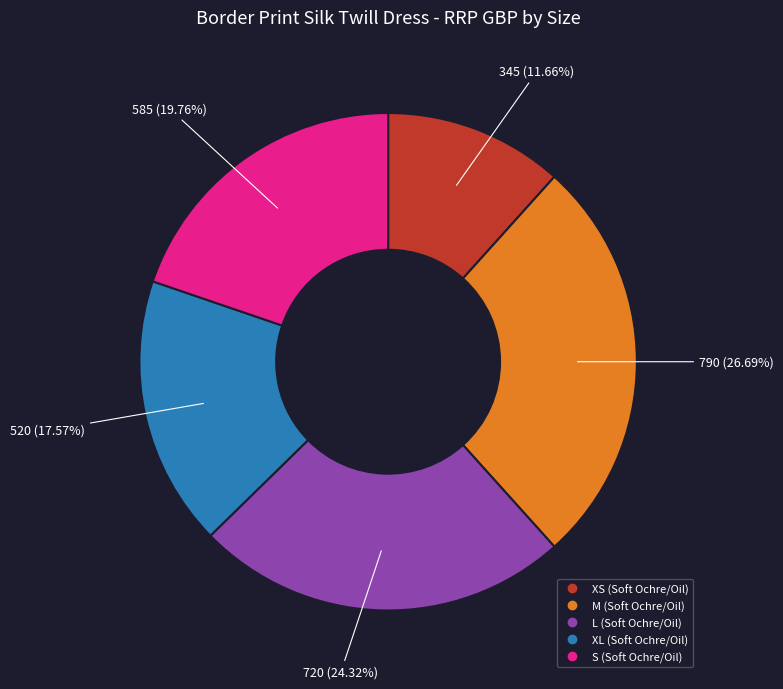

To the nearest percent, what is the difference between the largest and smallest slice percentages?

15%